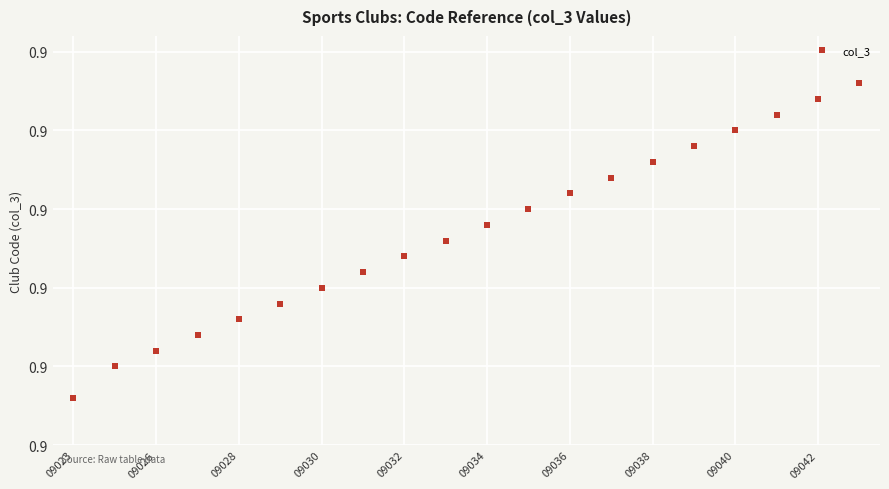

Does the chart have visible grid lines?

Yes